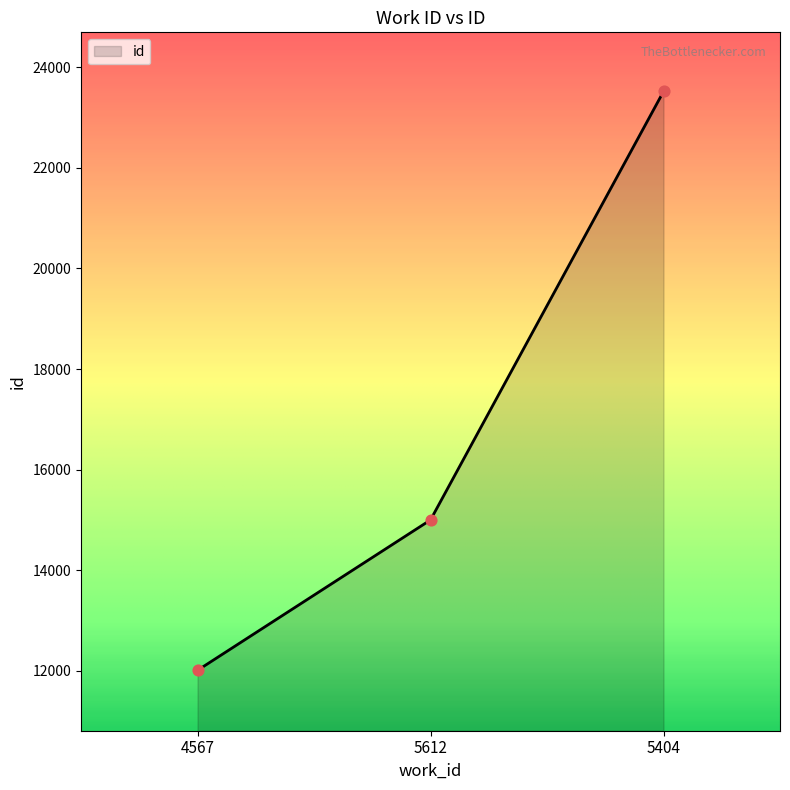

What is the change in value from 4567 to 5612?

+2990